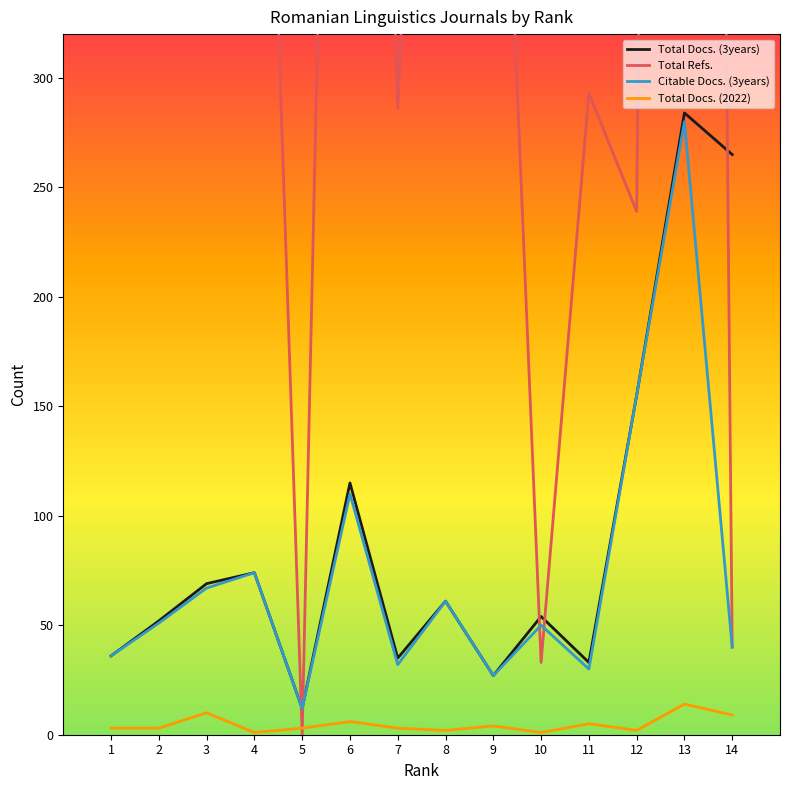

What is the value of the Citable Docs. (3years) point at the 11th from the left?

30